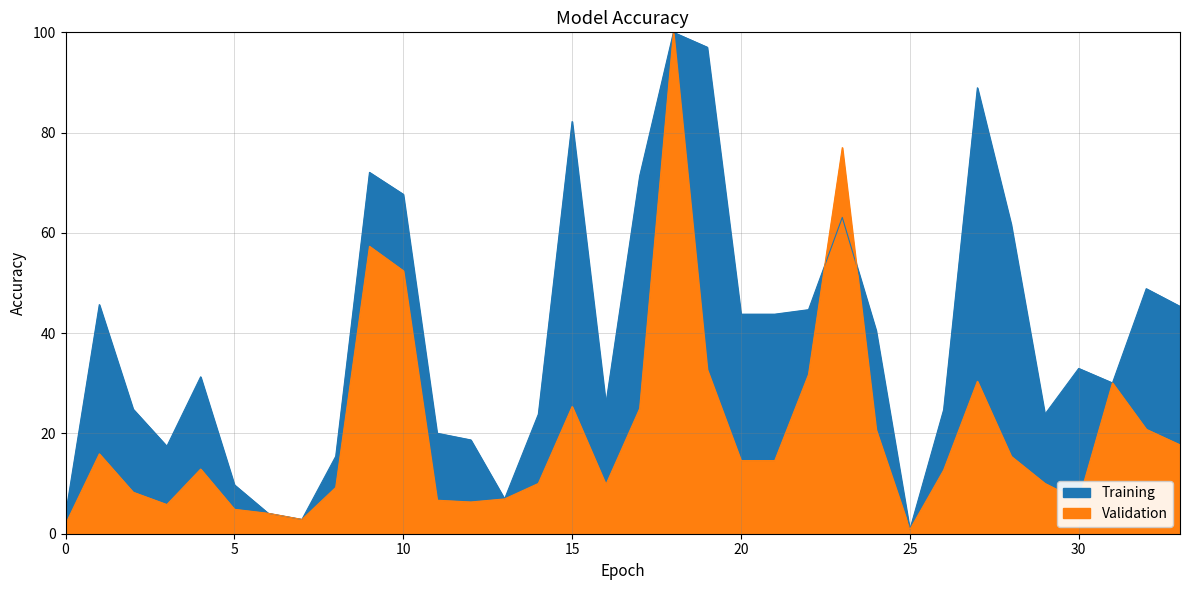

Reading left to right, extract all data points from this chart.

SHOD m²: 3.8	45.7	24.8	17.4	31.3	9.7	4.1	2.8	15.4	72.1	67.7	20.0	18.7	6.9	23.8	82.2	25.9	71.3	100.0	97.0	43.8	43.8	44.7	63.1	40.5	0.8	24.7	88.9	61.7	23.8	33.0	30.1	48.9	45.3
SBAT m²: 1.9	15.9	8.3	5.8	12.9	4.9	4.1	2.8	9.2	57.3	52.4	6.7	6.3	6.9	10.0	25.4	9.8	25.0	100.0	32.8	14.6	14.6	31.8	77.0	20.8	0.8	12.7	30.4	15.4	10.0	6.6	30.1	20.8	17.7